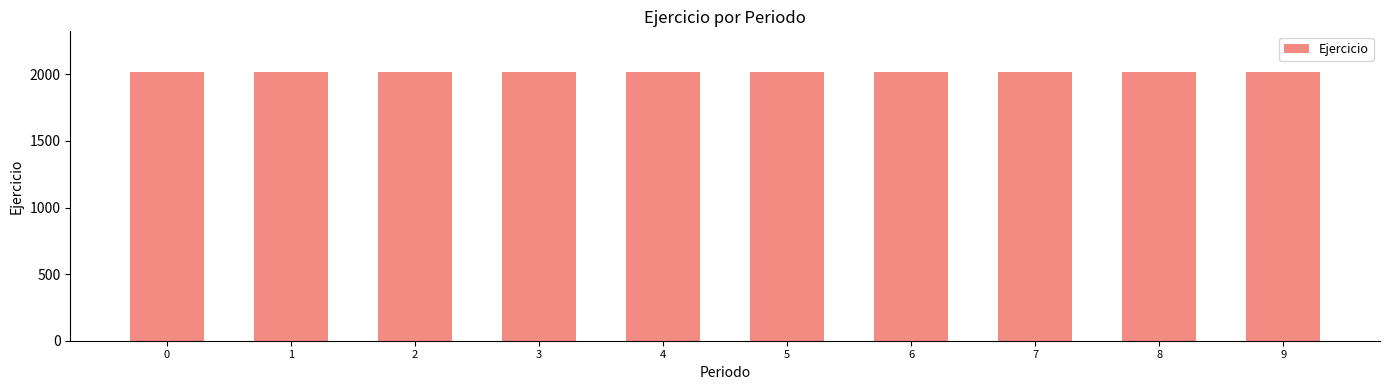

The chart shows a value of 693 at 2. True or false?

False